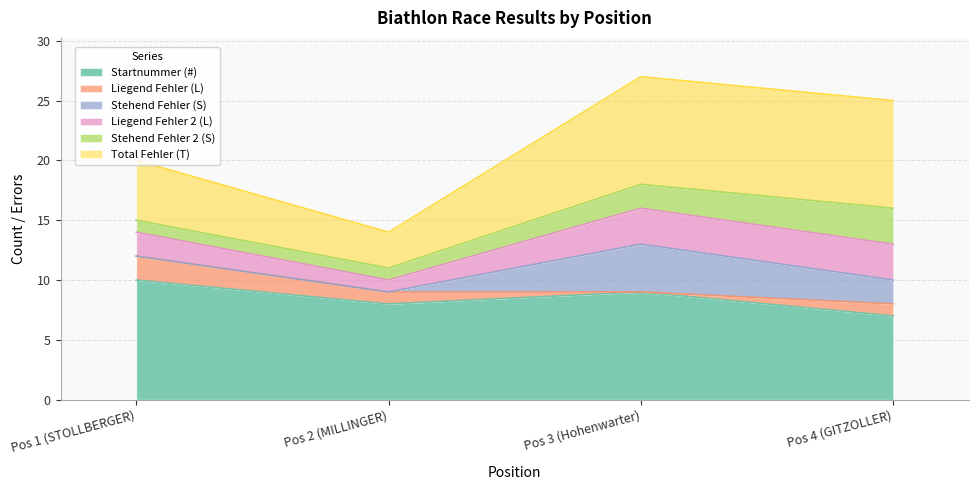

How many data points in Startnummer (#) are less than 9?

2